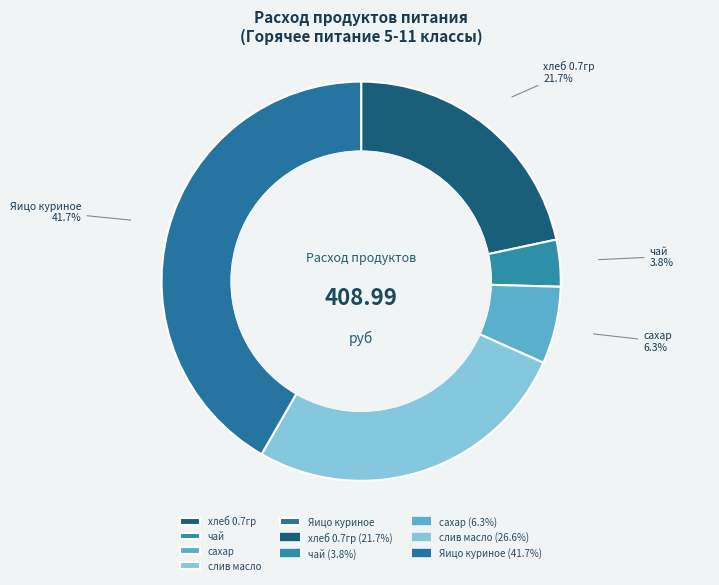

Is there any slice that represents more than half of the pie?

No